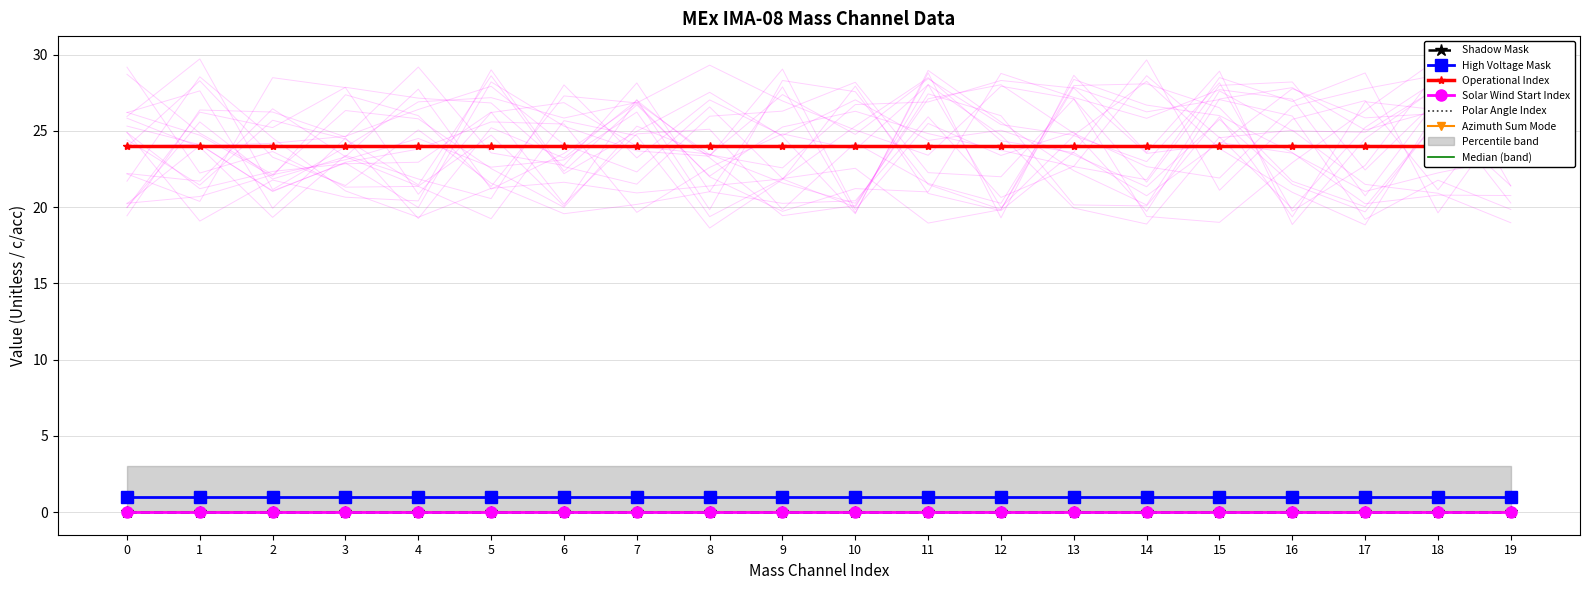

What is the lowest value of the Operational Index series?

24